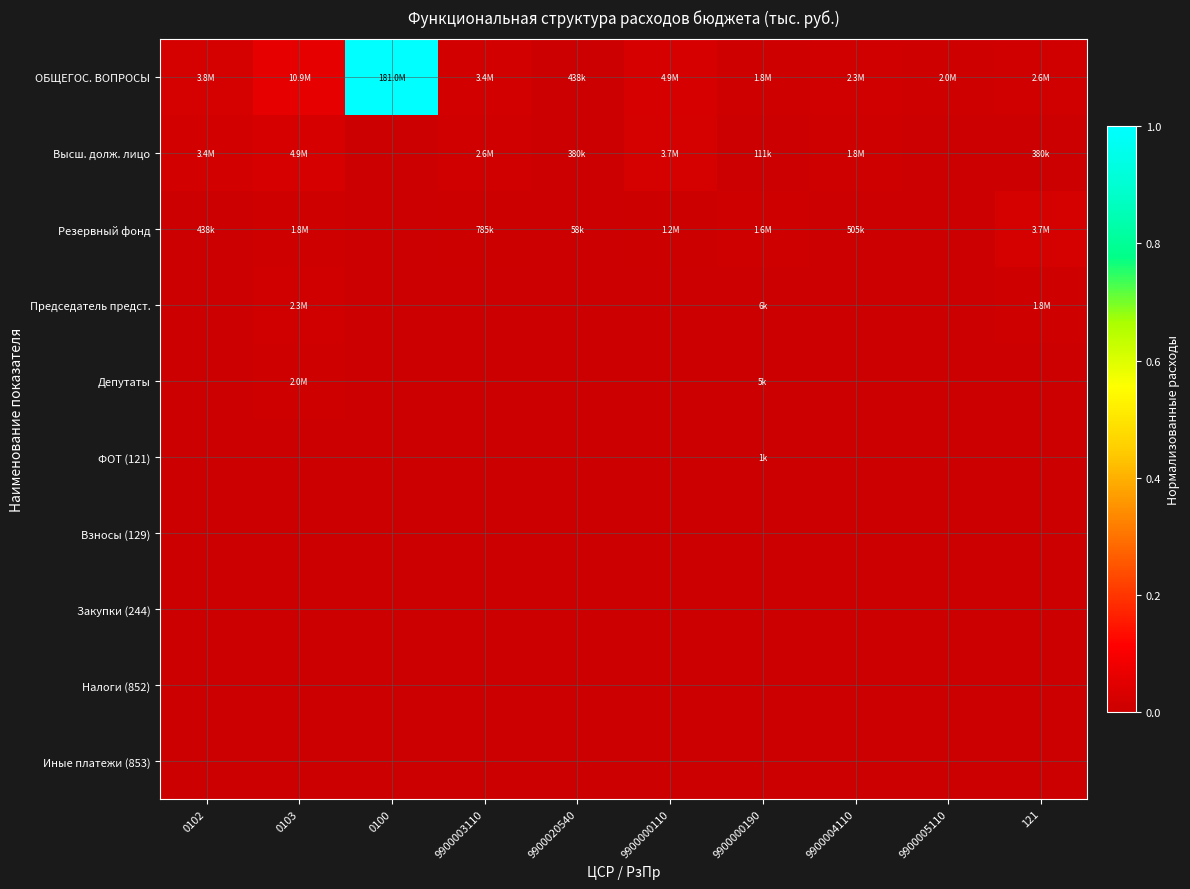

At 9900000190, list the series in order from smallest to largest.

Взносы (129), Закупки (244), Налоги (852), Иные платежи (853), ФОТ (121), Депутаты, Председатель предст., Высш. долж. лицо, Резервный фонд, ОБЩЕГОС. ВОПРОСЫ